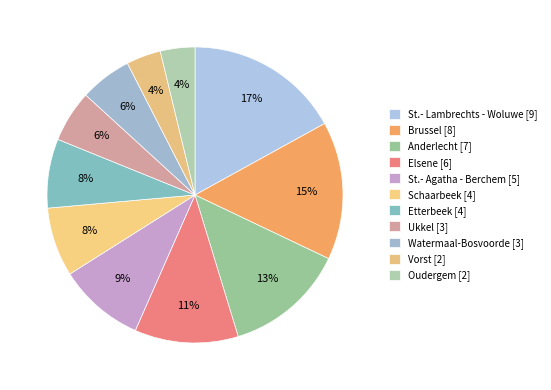

To the nearest percent, what percentage of the pie is St.- Lambrechts - Woluwe [9]?

17%